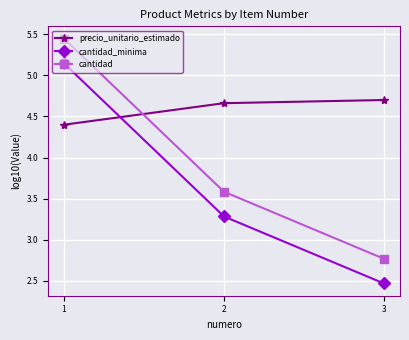

What is the value of the cantidad point at the 2nd from the left?

3.6